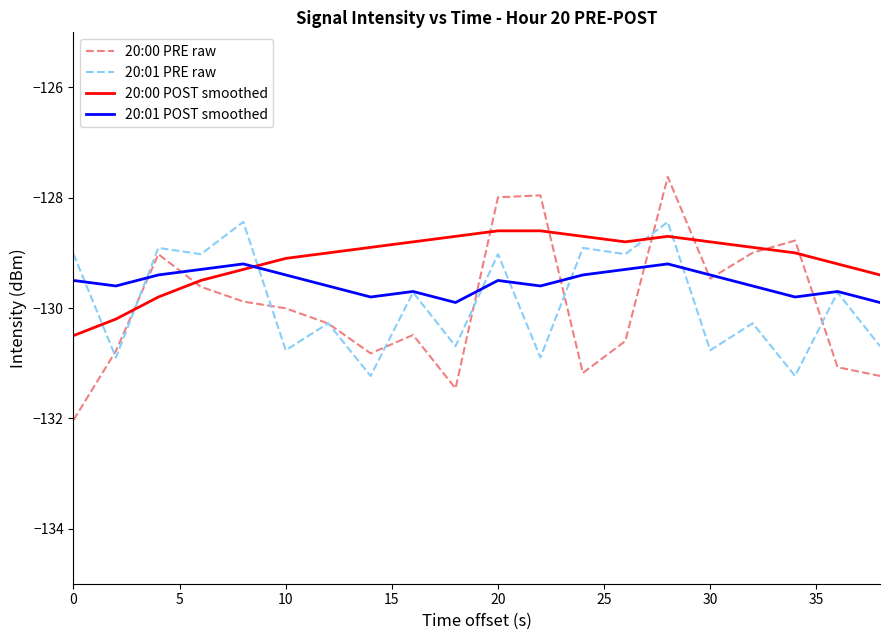

Reading left to right, extract all data points from this chart.

20:00 PRE raw: -132.0	-130.8	-129.0	-129.6	-129.9	-130.0	-130.3	-130.8	-130.5	-131.5	-128.0	-128.0	-131.2	-130.6	-127.6	-129.5	-129.0	-128.8	-131.1	-131.2
20:01 PRE raw: -129.0	-130.9	-128.9	-129.0	-128.4	-130.8	-130.3	-131.2	-129.7	-130.7	-129.0	-130.9	-128.9	-129.0	-128.4	-130.8	-130.3	-131.2	-129.7	-130.7
20:00 POST smoothed: -130.5	-130.2	-129.8	-129.5	-129.3	-129.1	-129.0	-128.9	-128.8	-128.7	-128.6	-128.6	-128.7	-128.8	-128.7	-128.8	-128.9	-129.0	-129.2	-129.4
20:01 POST smoothed: -129.5	-129.6	-129.4	-129.3	-129.2	-129.4	-129.6	-129.8	-129.7	-129.9	-129.5	-129.6	-129.4	-129.3	-129.2	-129.4	-129.6	-129.8	-129.7	-129.9